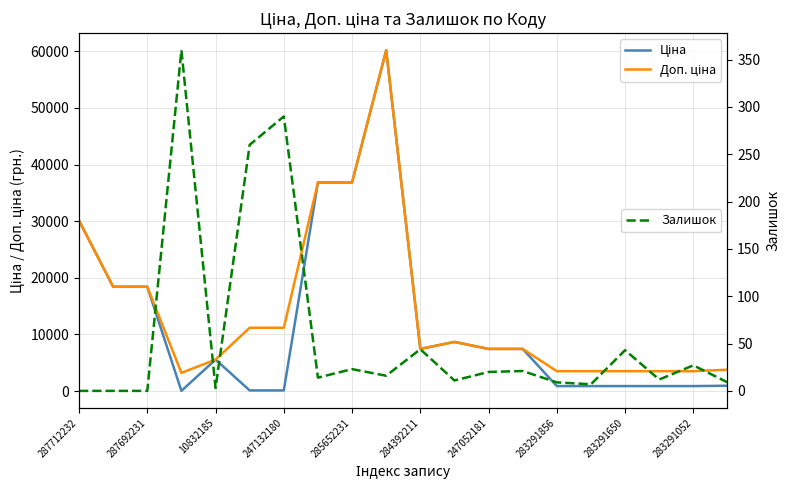

How many intersections are there between Ціна and Залишок?

4